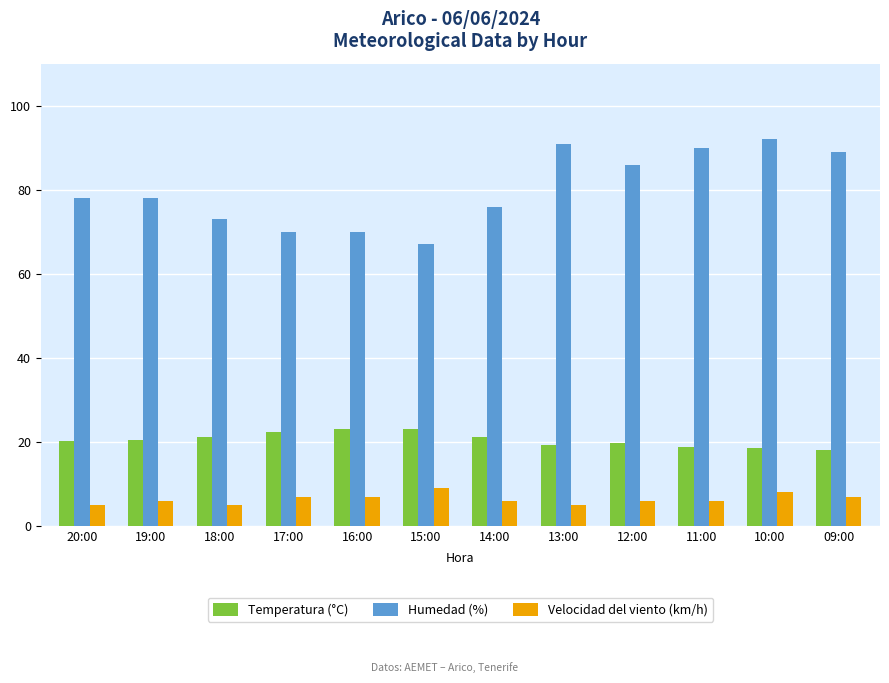

What is the lowest value of the Temperatura (°C) series?

18.1